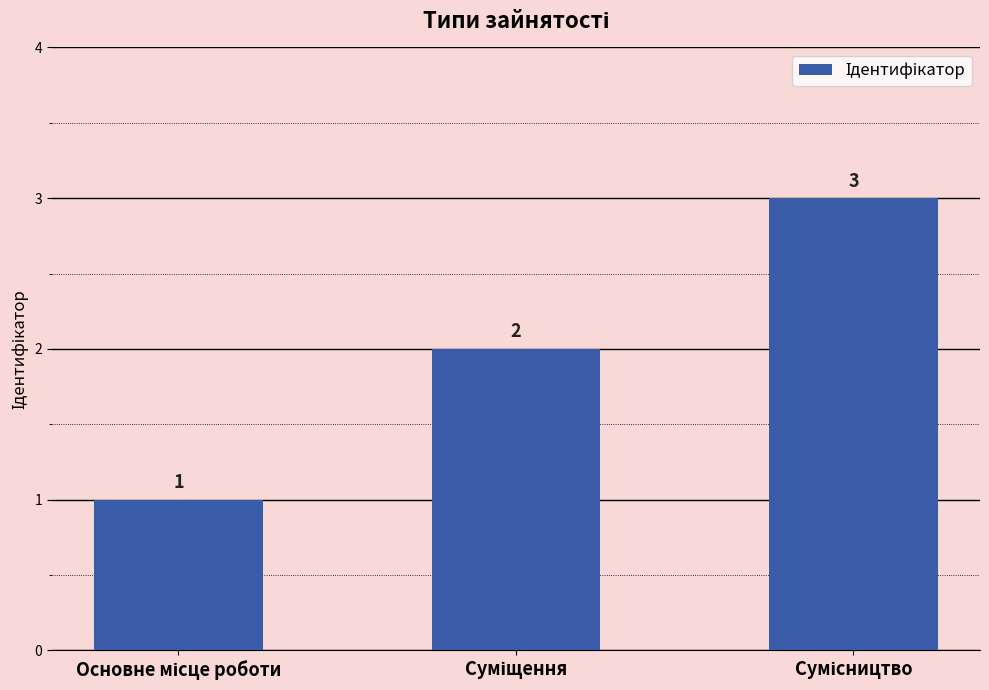

What is the value of the 3rd bar from the left?

3